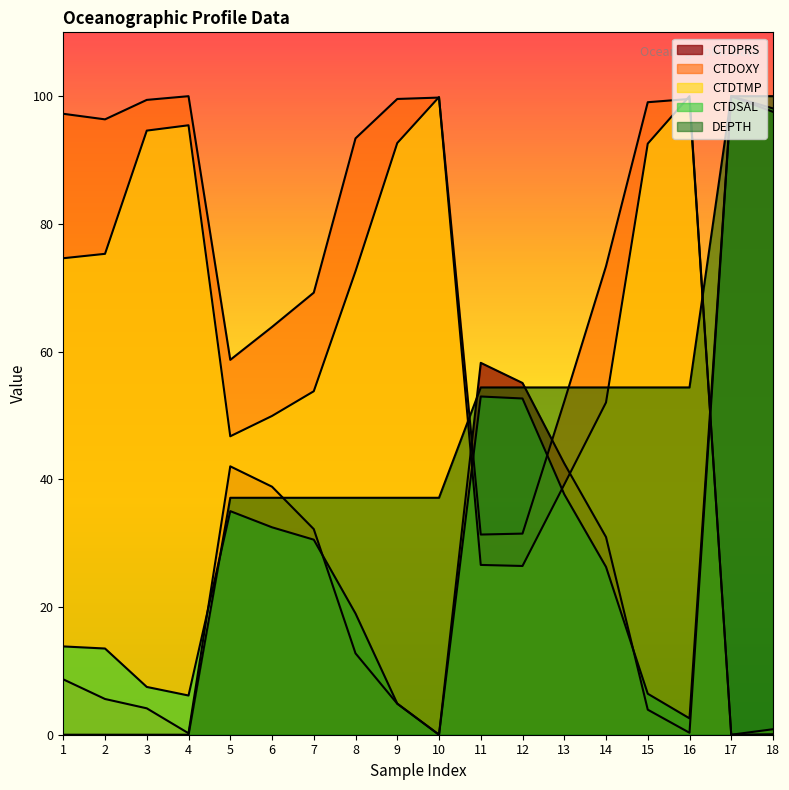

What are all the series names shown in the legend?

CTDPRS, CTDTMP, CTDSAL, CTDOXY, DEPTH